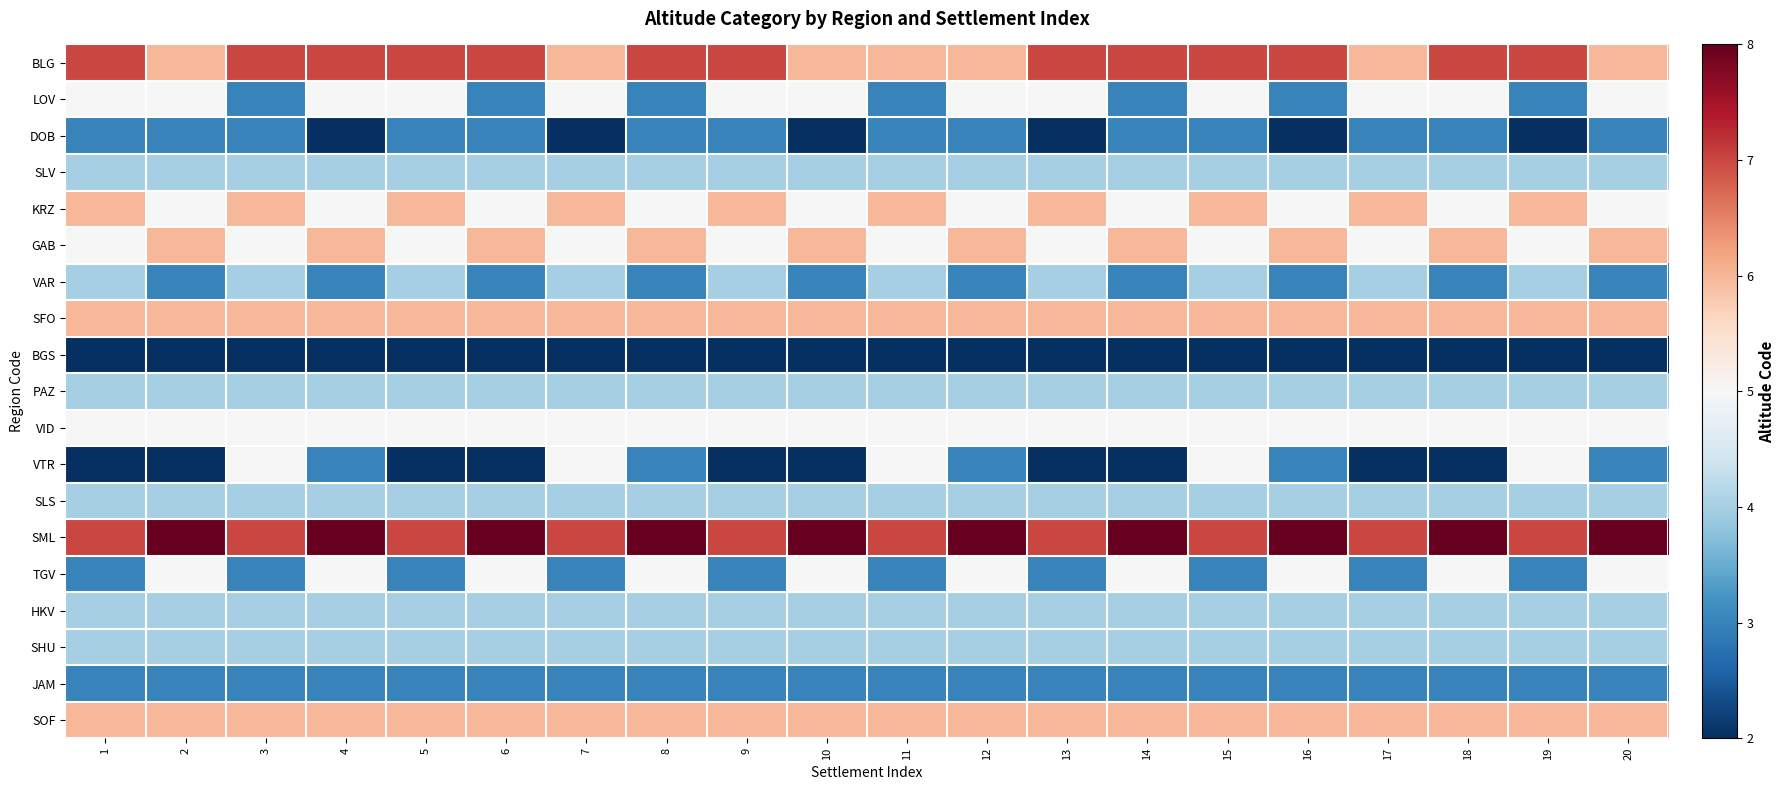

Rank the series at 15 from highest to lowest value.

BLG, SML, KRZ, SFO, SOF, LOV, GAB, VID, VTR, SLV, VAR, PAZ, SLS, HKV, SHU, DOB, TGV, JAM, BGS